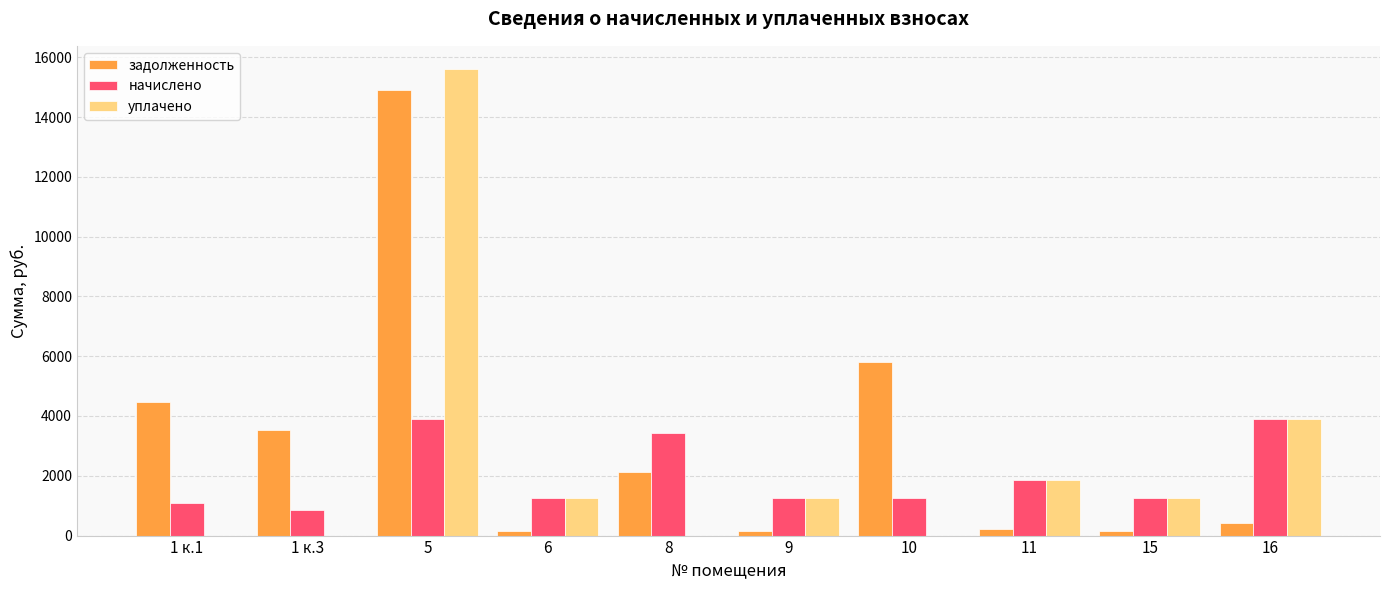

How many series are shown in this chart?

3